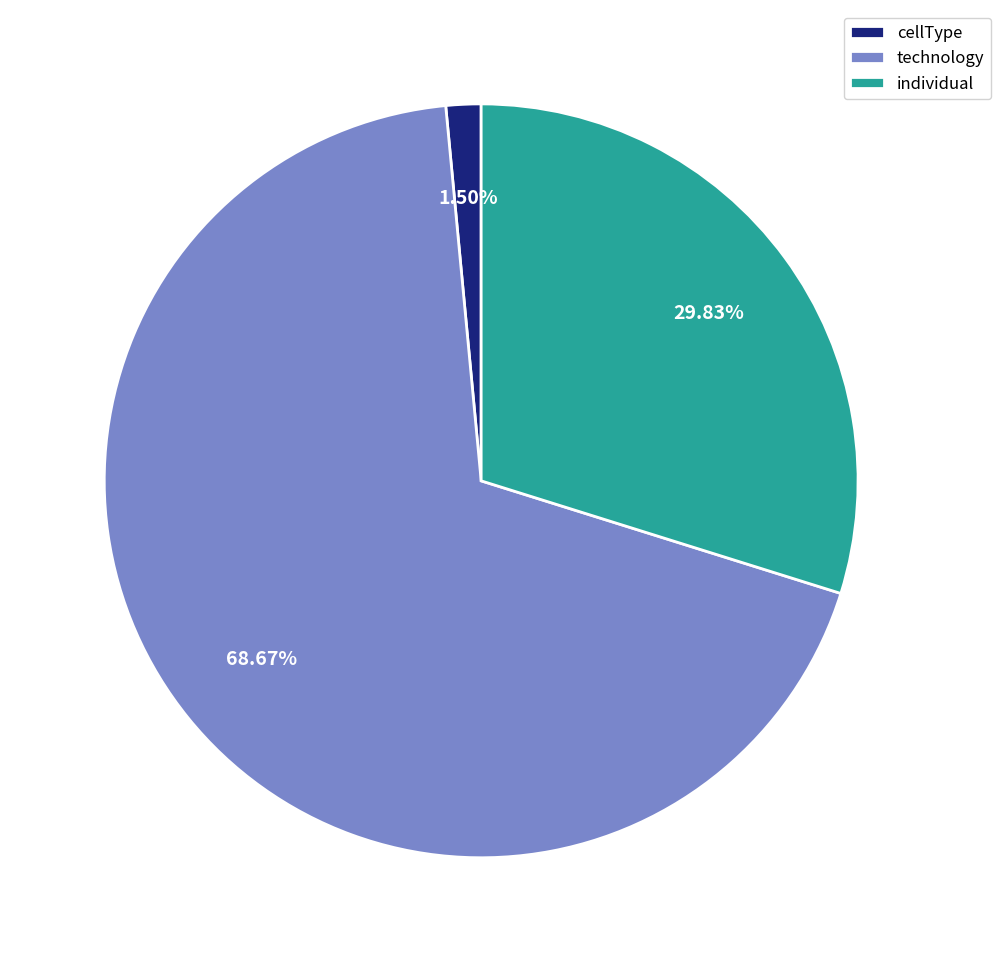

Which slice is the largest?

technology